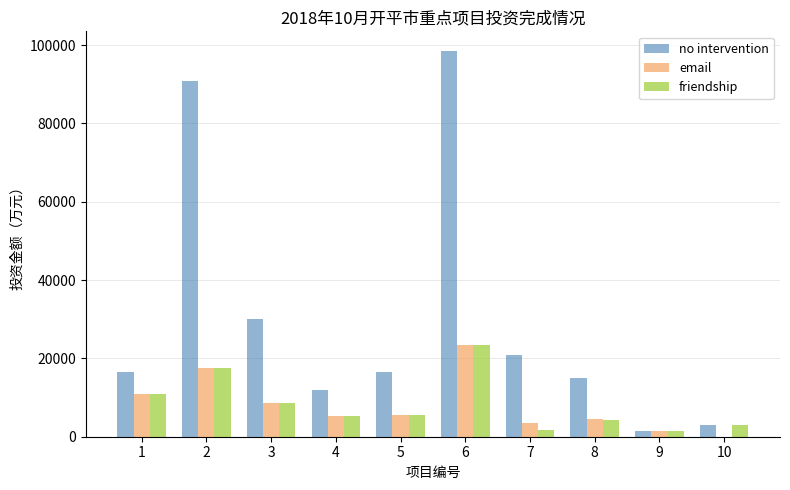

Between 3 and 4, which series saw the biggest shift?

no intervention